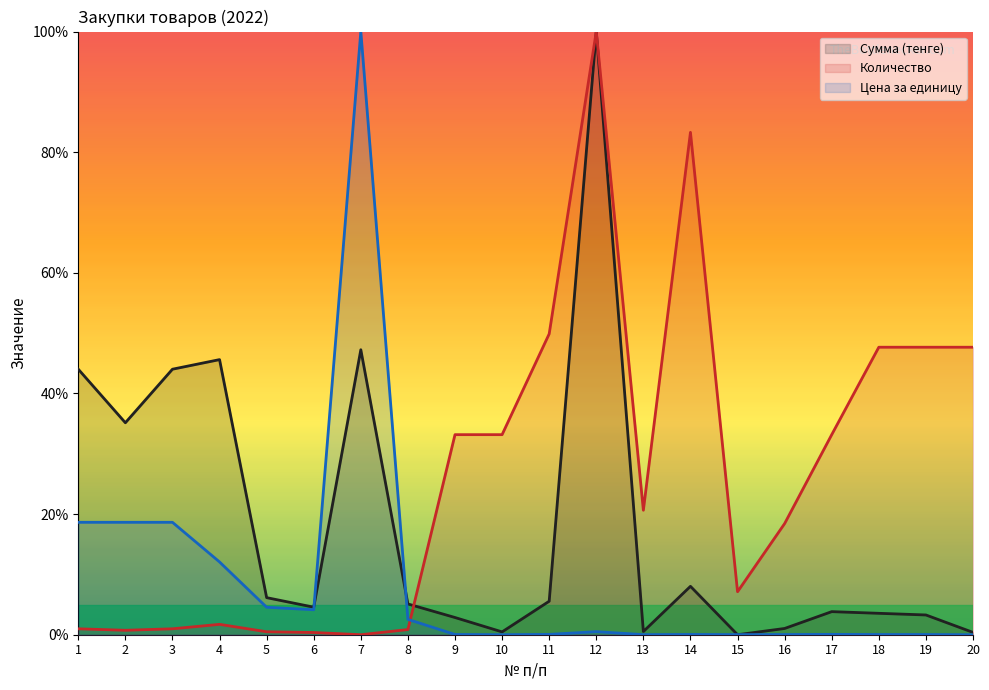

Rank the series by their maximum value, from highest to lowest.

Сумма (тенге), Количество, Цена за единицу